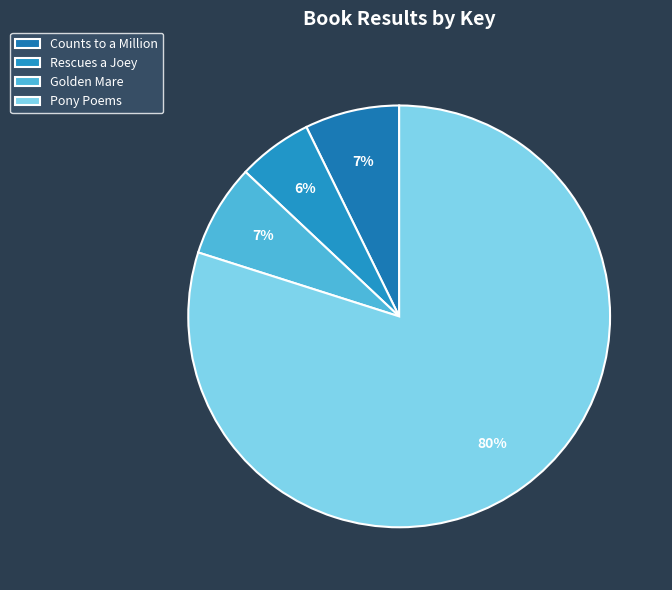

Count the number of slices in the pie.

4